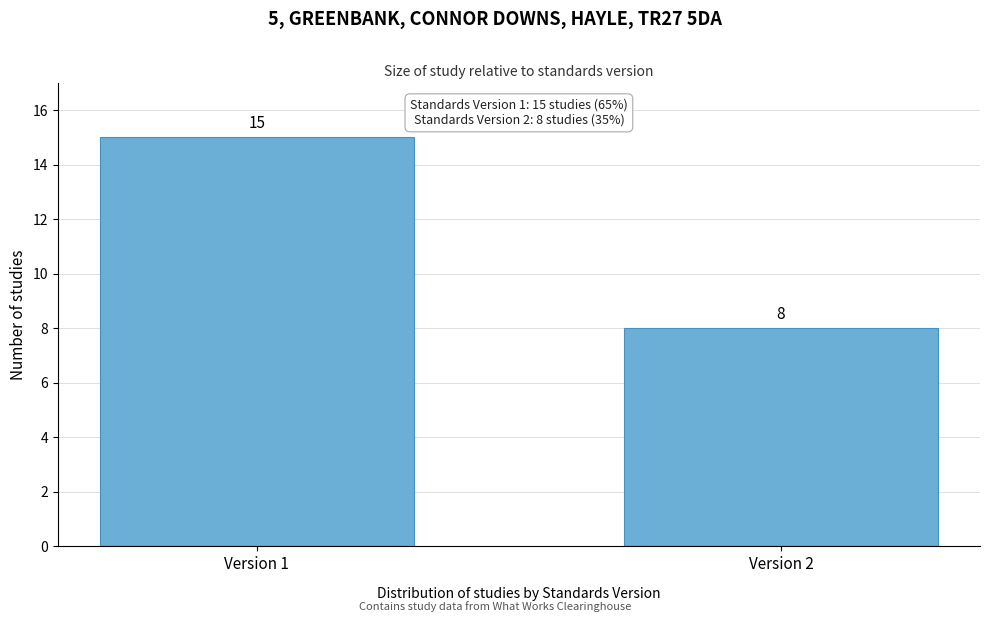

Reading left to right, list all the values displayed in this chart.

Version 1=15	Version 2=8